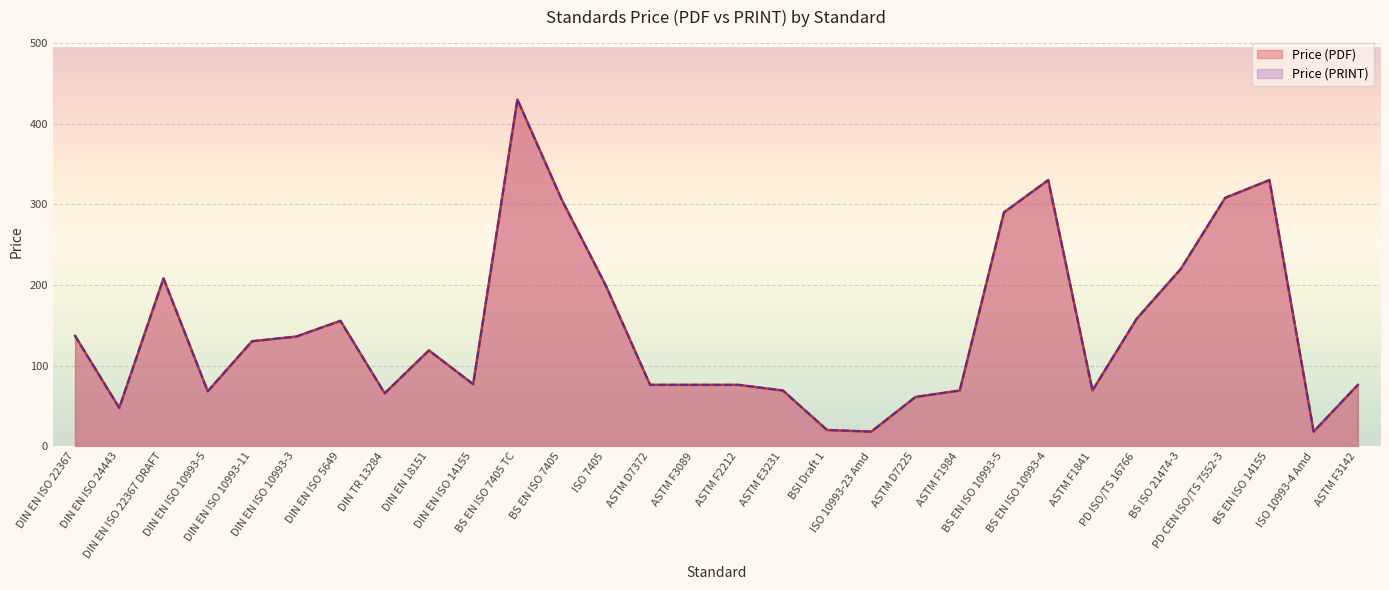

Where is the first local minimum for Price (PDF)?

DIN EN ISO 24443